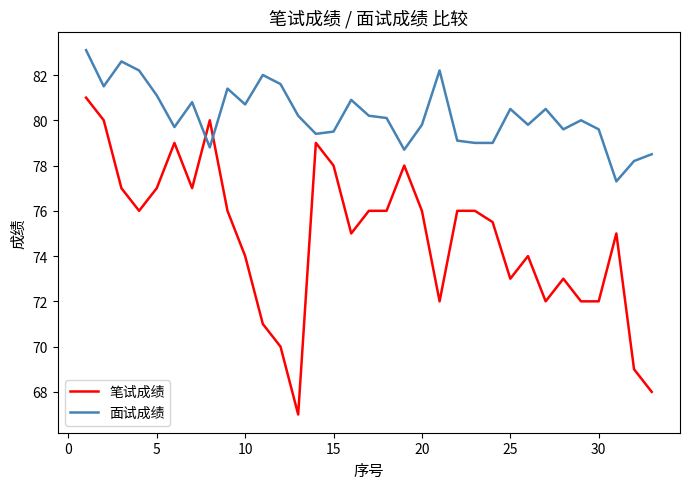

List the series in order of their peak value, lowest first.

笔试成绩, 面试成绩